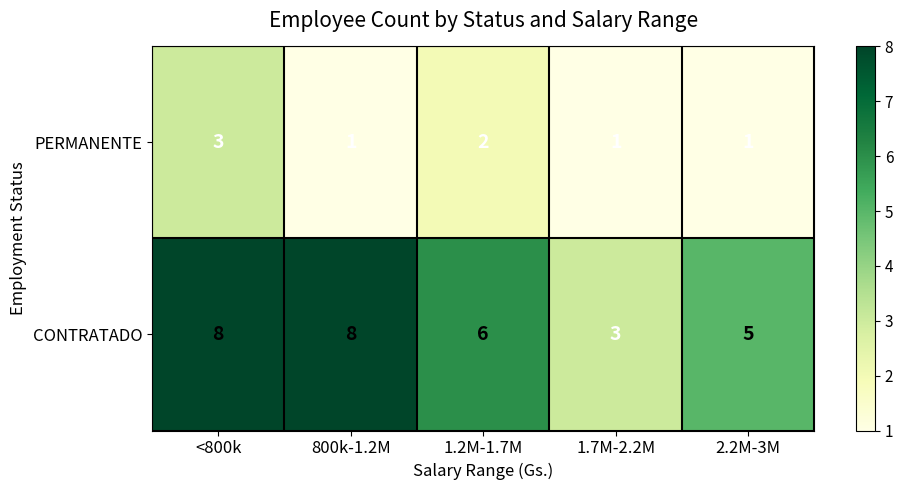

Count the PERMANENTE values in the range 1 to 2.

4